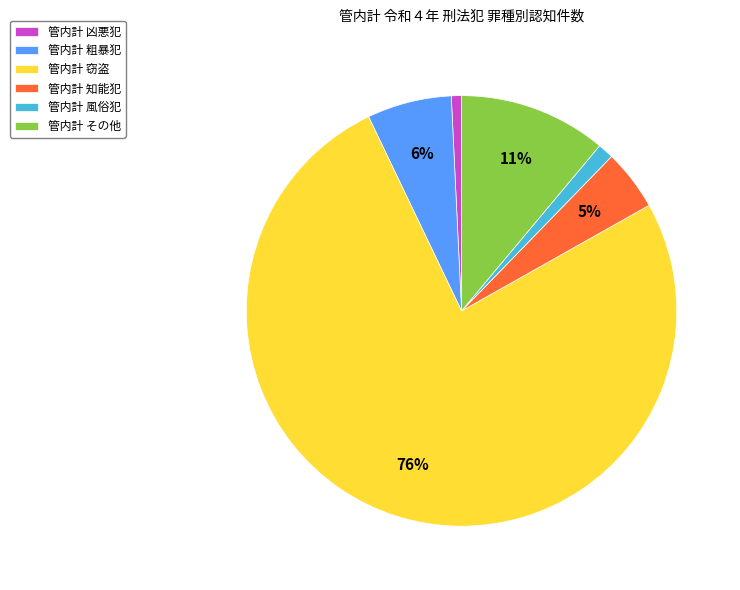

Is there any slice that represents more than half of the pie?

Yes